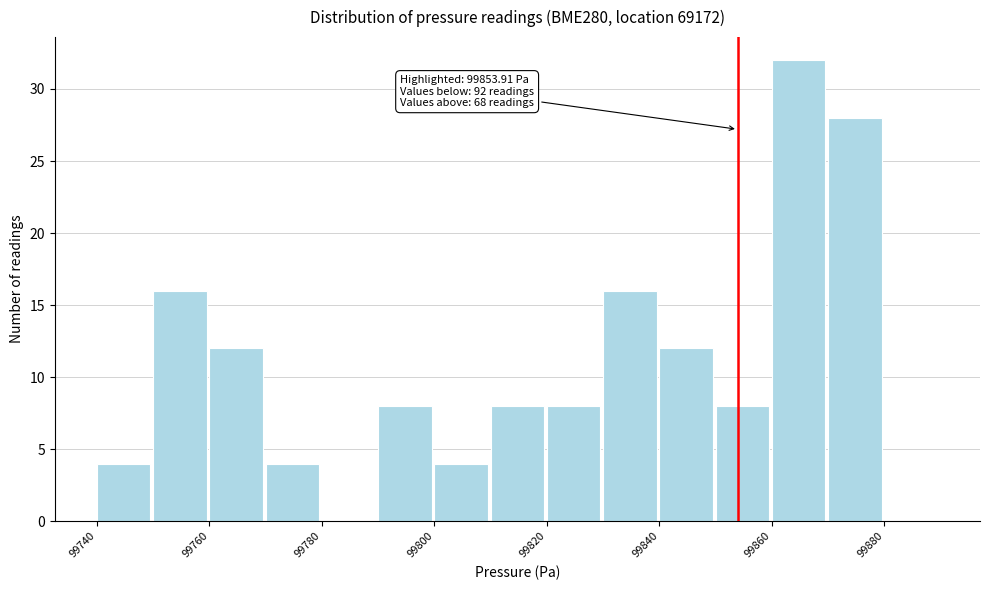

Which range on the x-axis has the tallest bar?

99860 to 99870